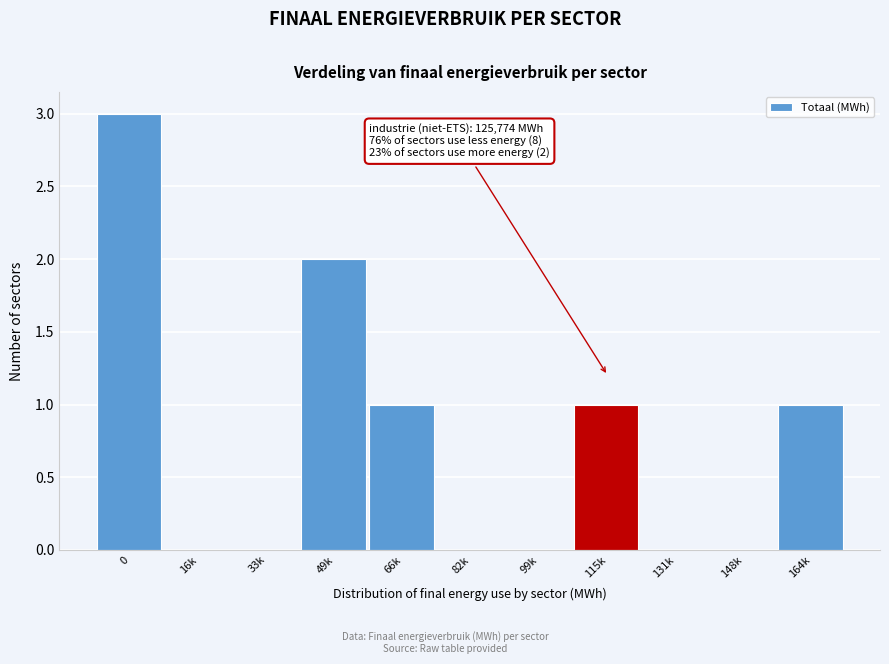

Reading right to left, transcribe all the data shown in this chart.

164k=1	148k=0	131k=0	115k=1	99k=0	82k=0	66k=1	49k=2	33k=0	16k=0	0=3